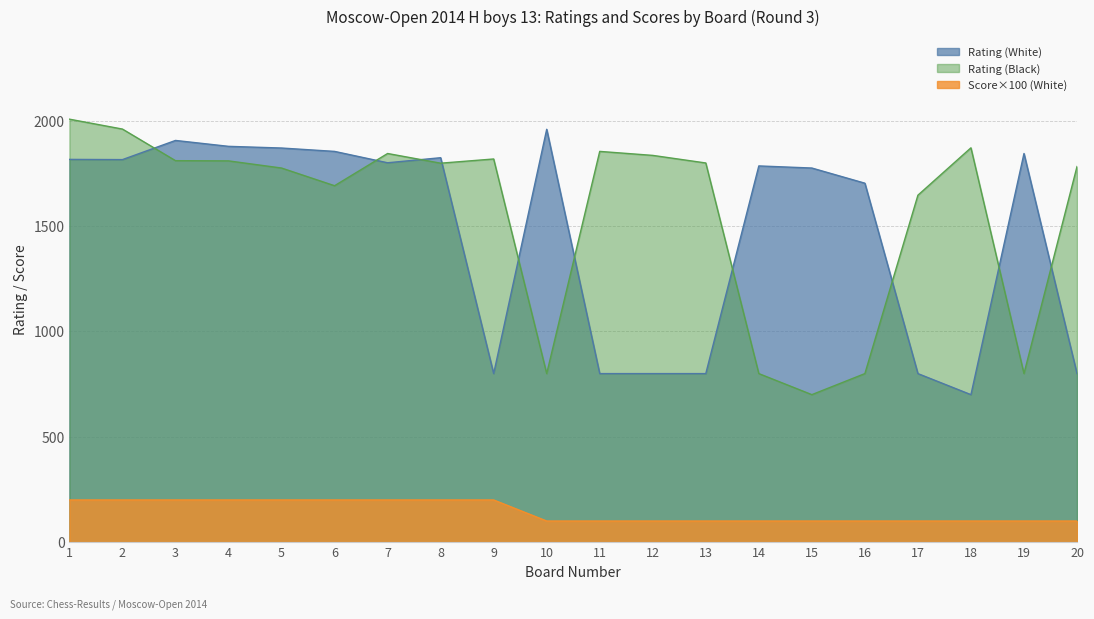

How many Score (White) values are between 100 and 200?

20